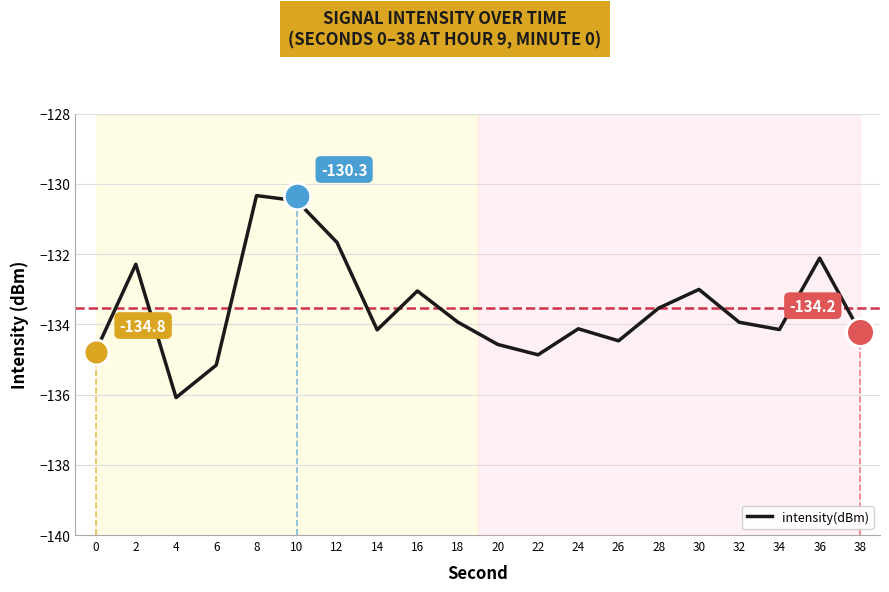

What is the change in value from 12 to 30?

-1.3